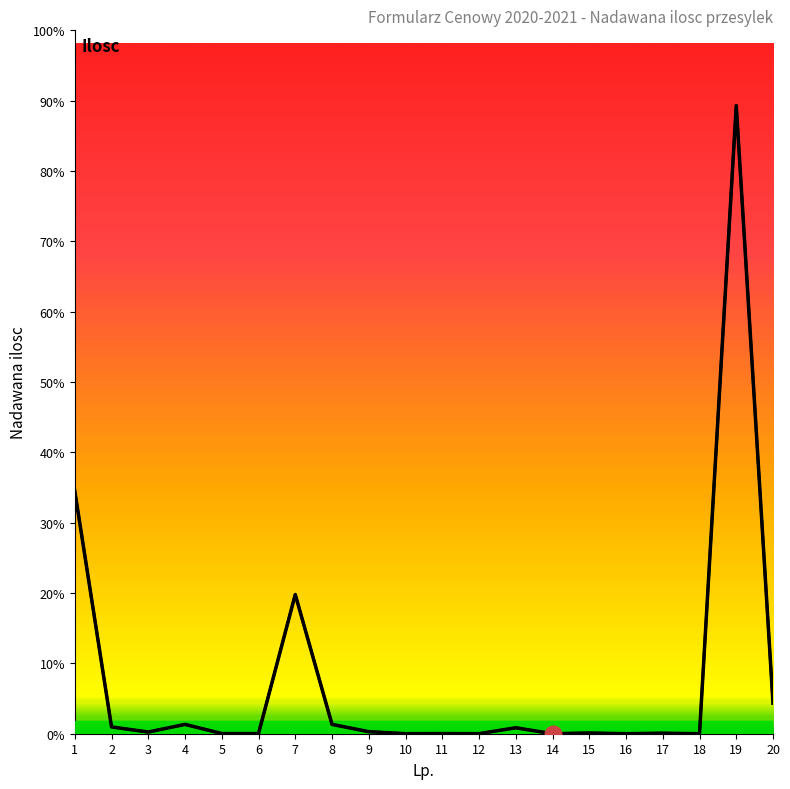

Does the chart display data point markers on the line(s)?

No